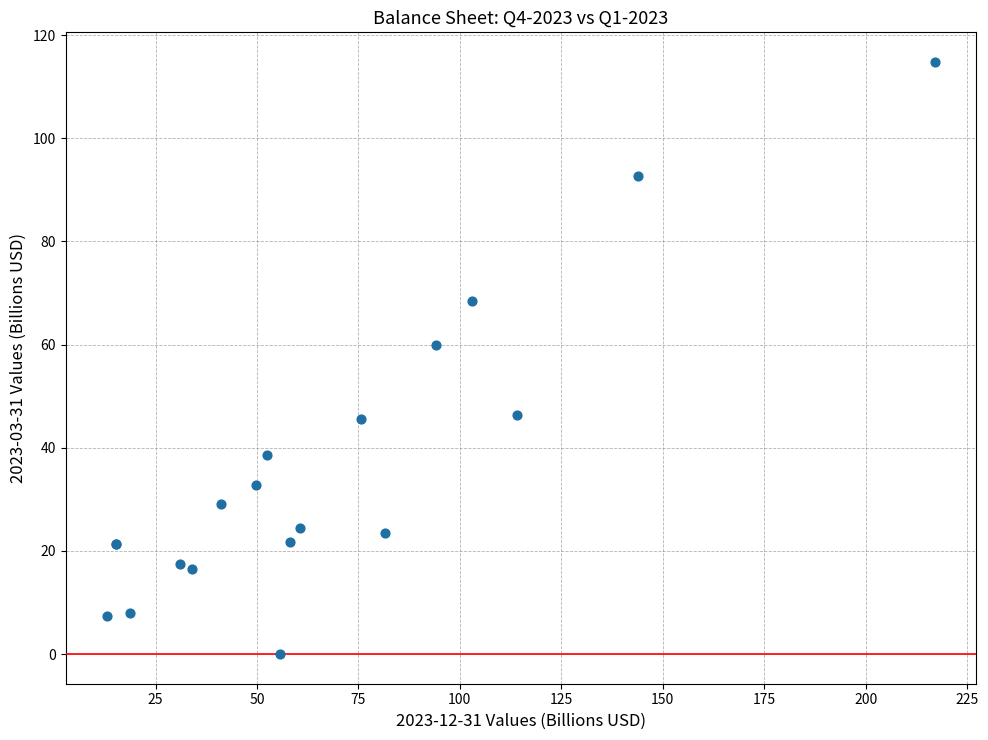

What Y value in the scatter plot is closest to 57?

60.0